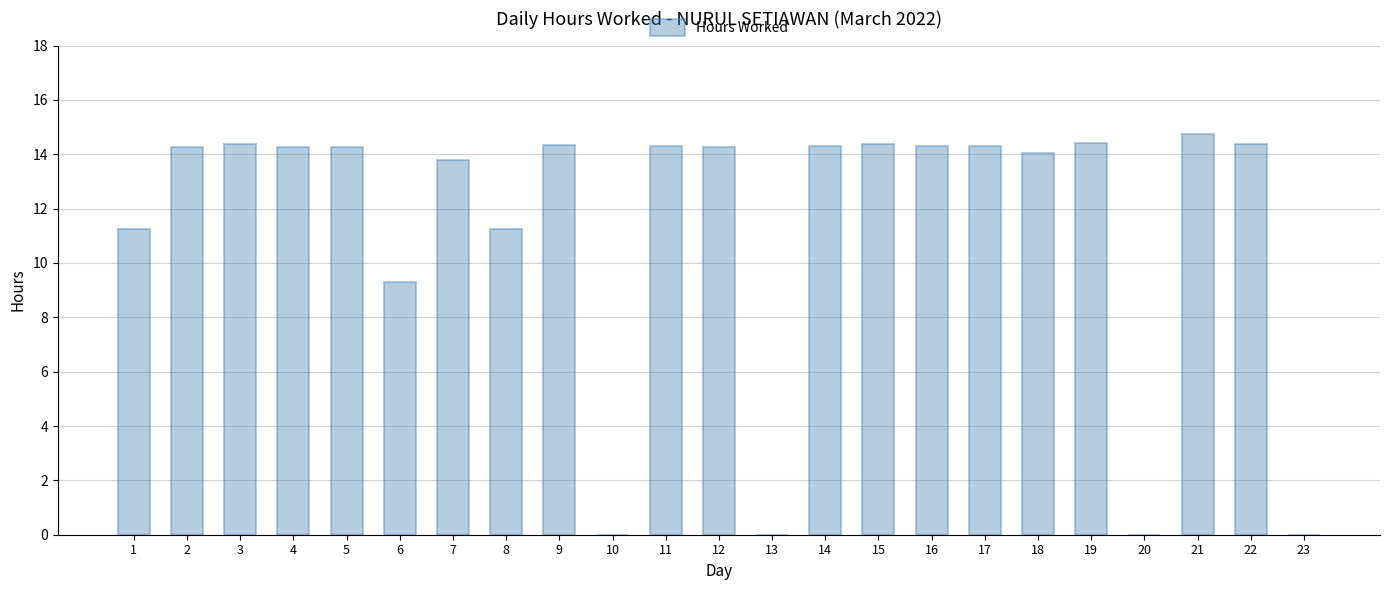

Approximately how many times larger is the value at 6 compared to 19?

0.6